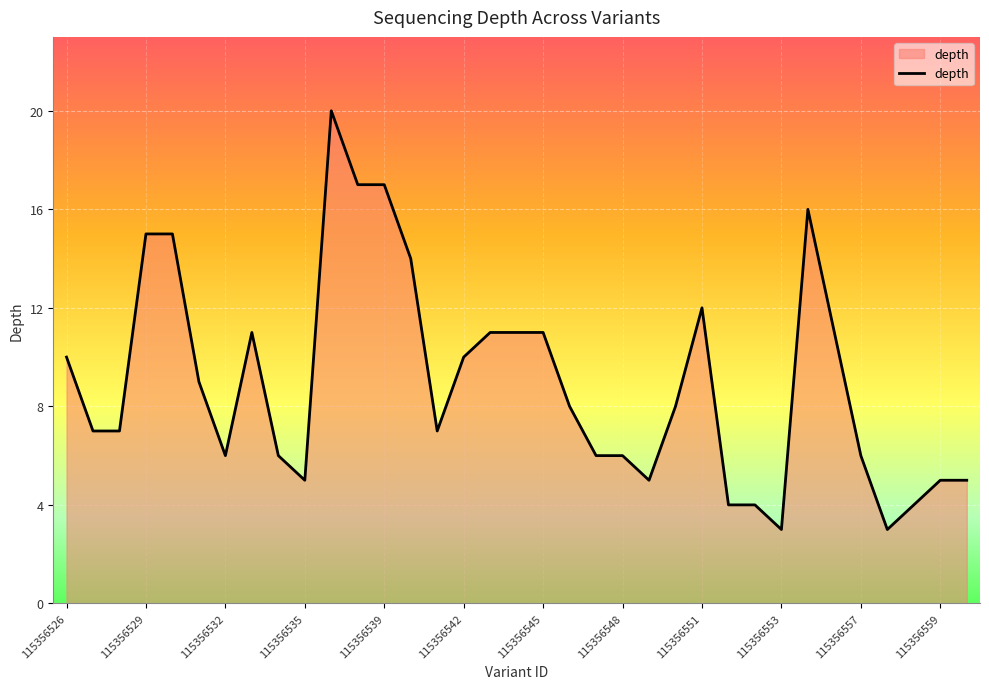

What is the sum of all values?

315